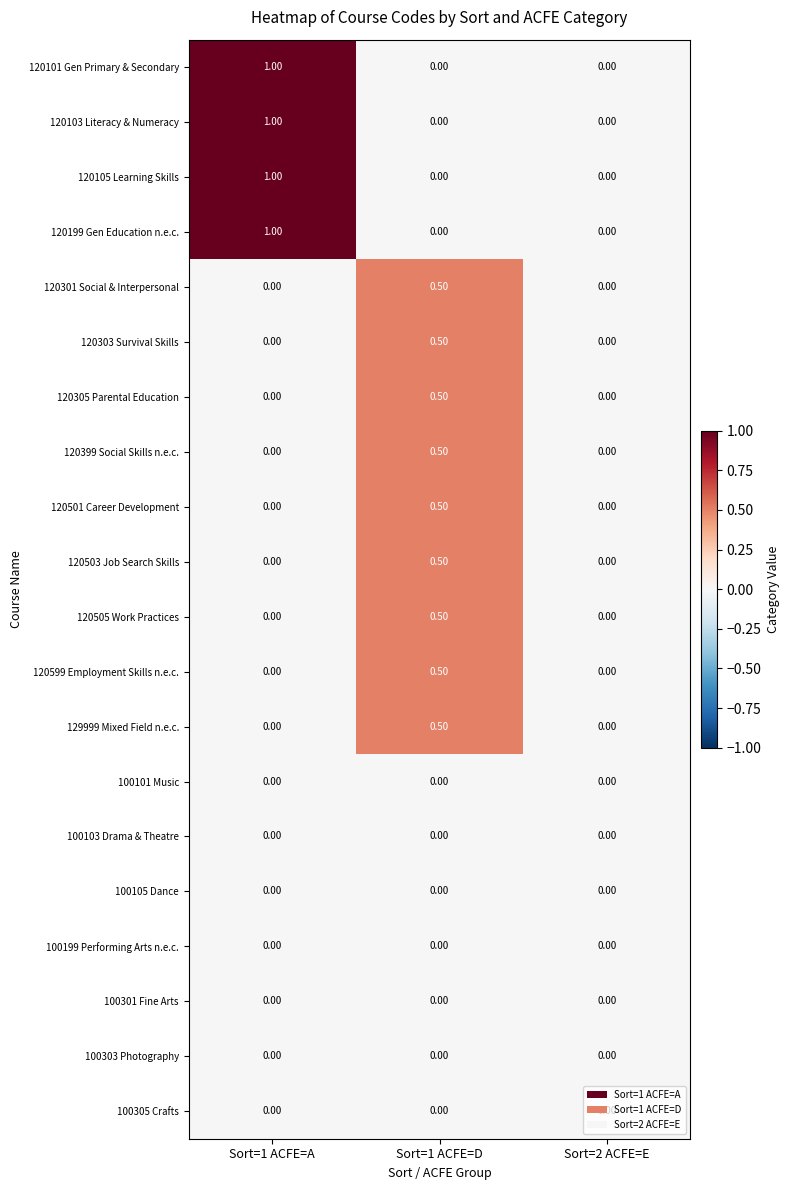

At which category is the sum across all series the highest?

Sort=1 ACFE=D